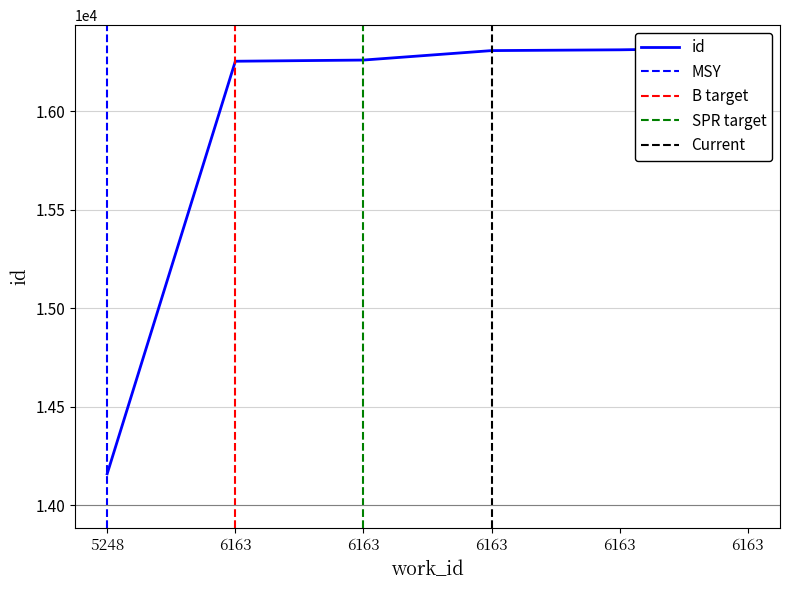

Which has a higher value, 6163 or 6163?

6163